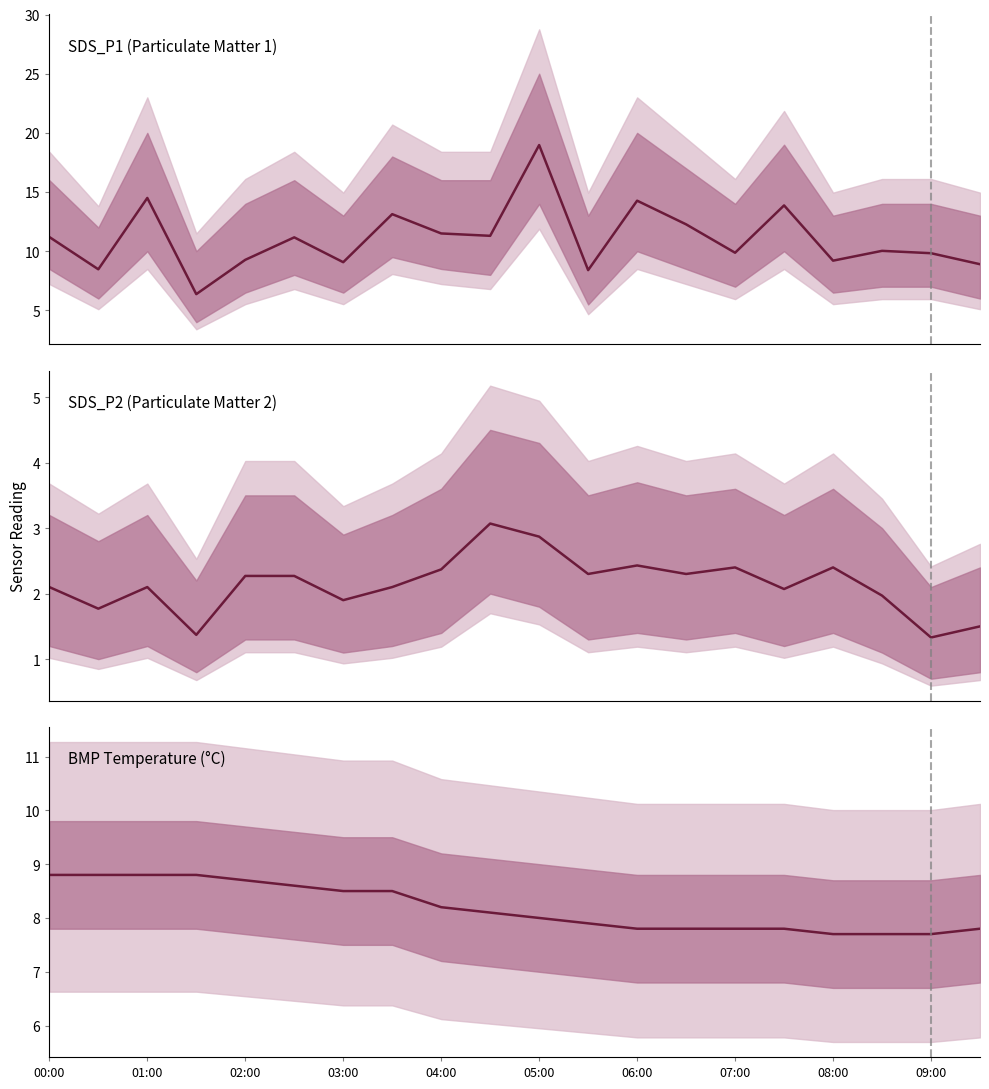

Reading left to right, list all the values displayed in this chart.

SDS_P1: 11.2	8.5	14.5	6.4	9.3	11.2	9.1	13.1	11.5	11.3	19.0	8.4	14.3	12.3	9.9	13.9	9.2	10.0	9.8	8.9
SDS_P2: 2.1	1.8	2.1	1.4	2.3	2.3	1.9	2.1	2.4	3.1	2.9	2.3	2.4	2.3	2.4	2.1	2.4	2.0	1.3	1.5
BMP_temp: 8.8	8.8	8.8	8.8	8.7	8.6	8.5	8.5	8.2	8.1	8.0	7.9	7.8	7.8	7.8	7.8	7.7	7.7	7.7	7.8